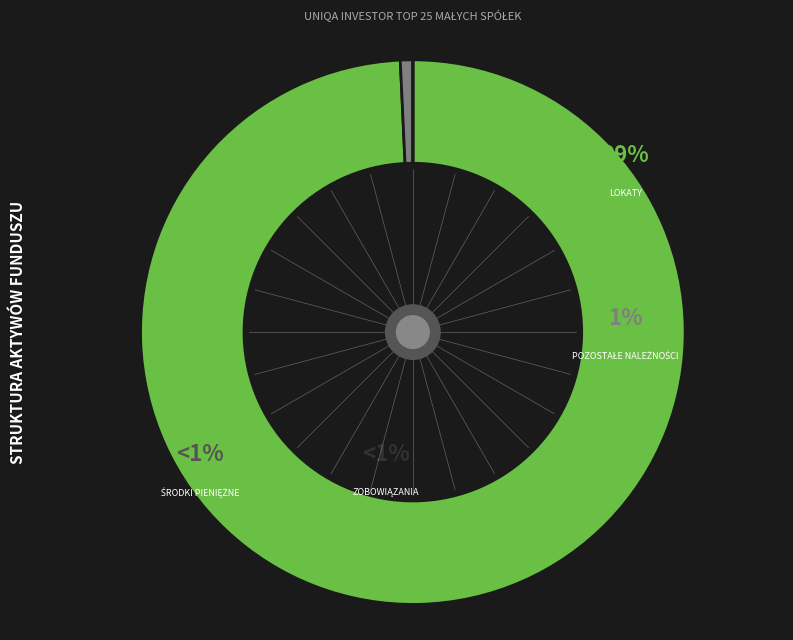

Count the number of slices in the pie.

4